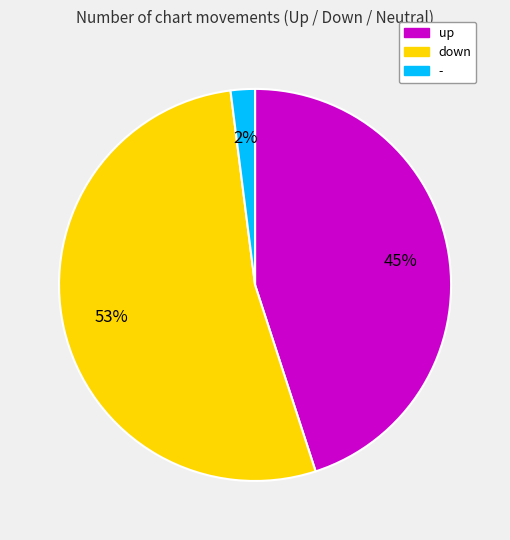

How many slices are in this pie chart?

3